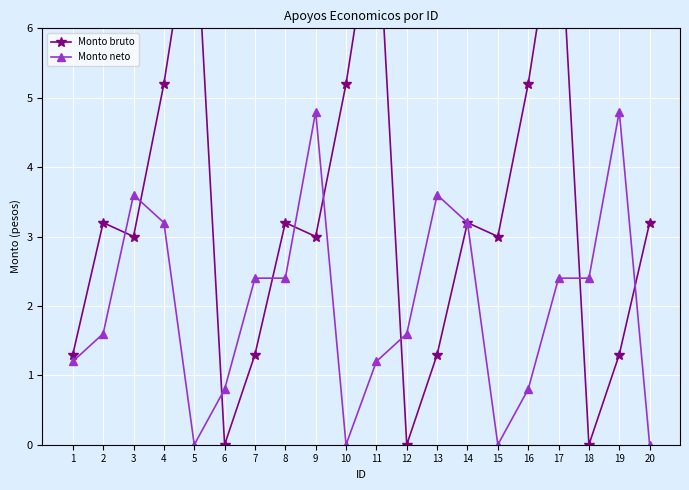

What is the sum of all Monto bruto values?

66.6